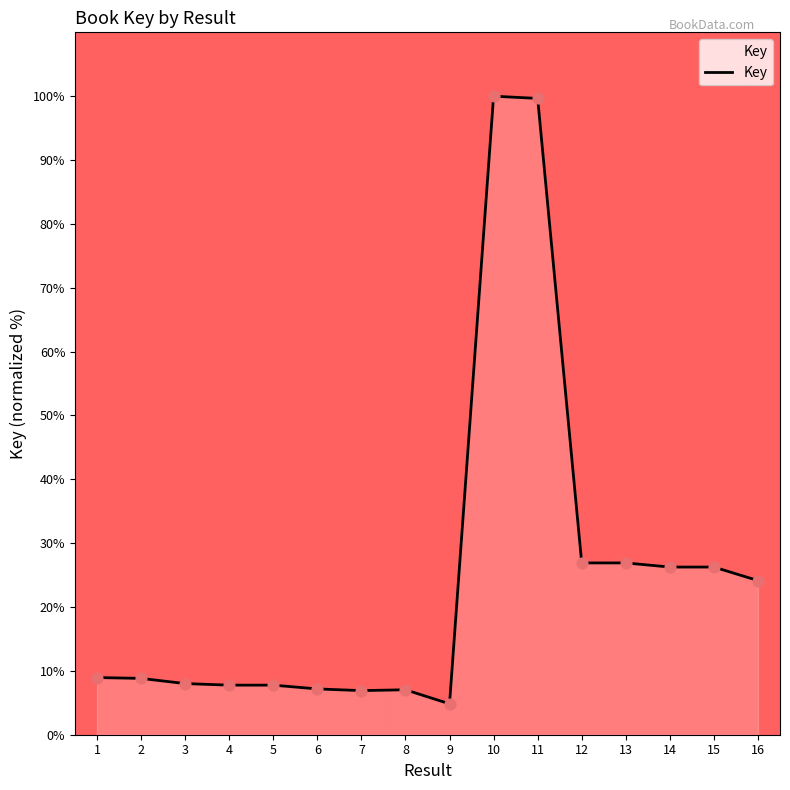

Approximately how many times larger is the value at 4 compared to 15?

0.3